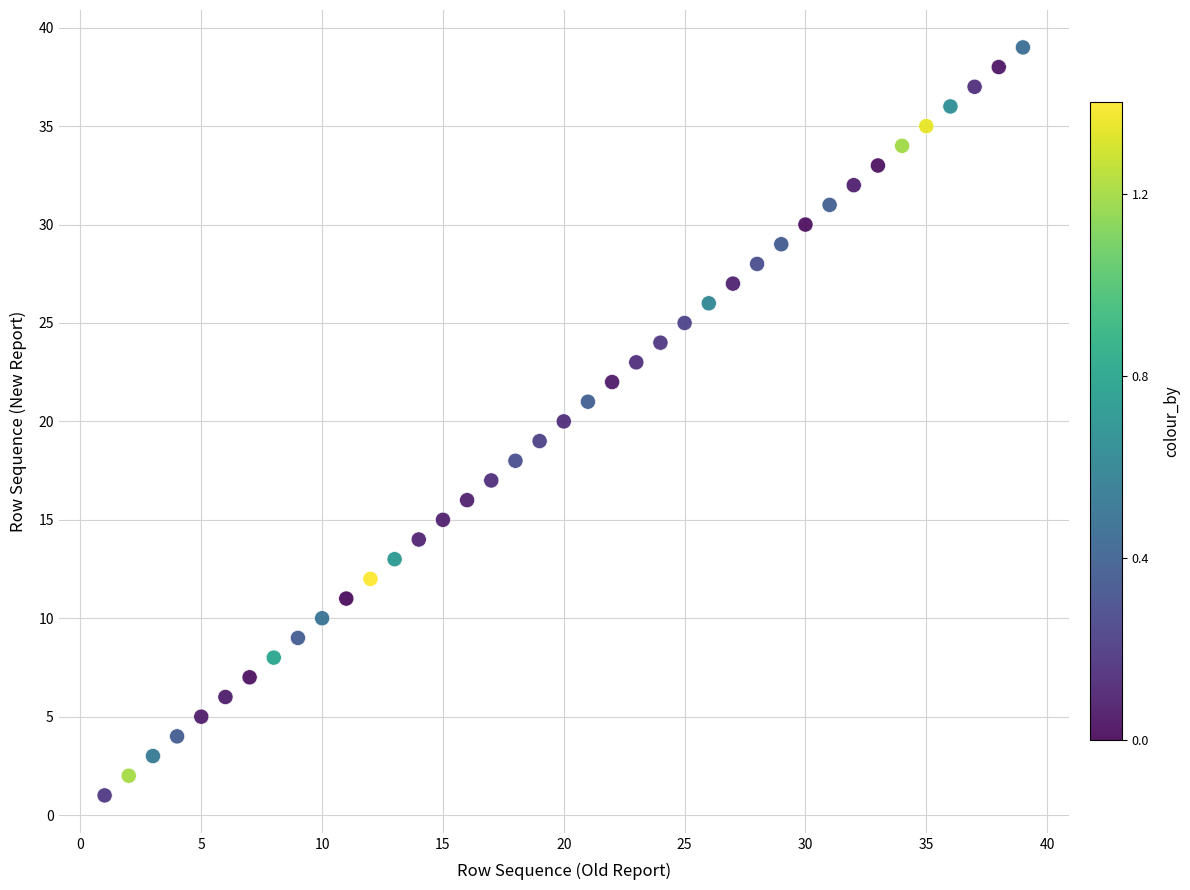

What is the range of X values (max minus min)?

38